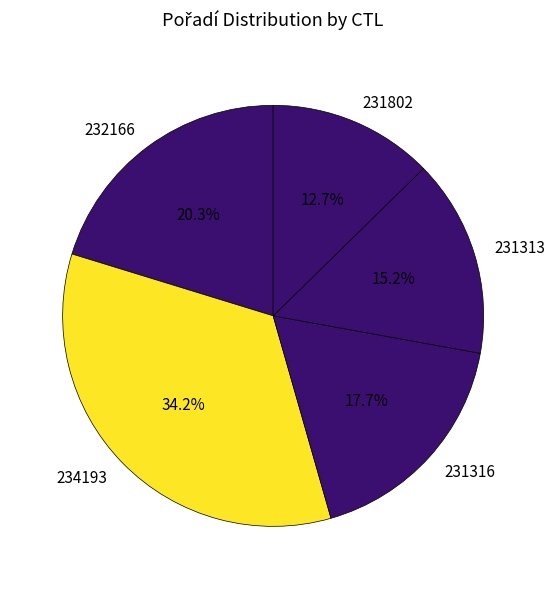

Does any single category account for the majority?

No